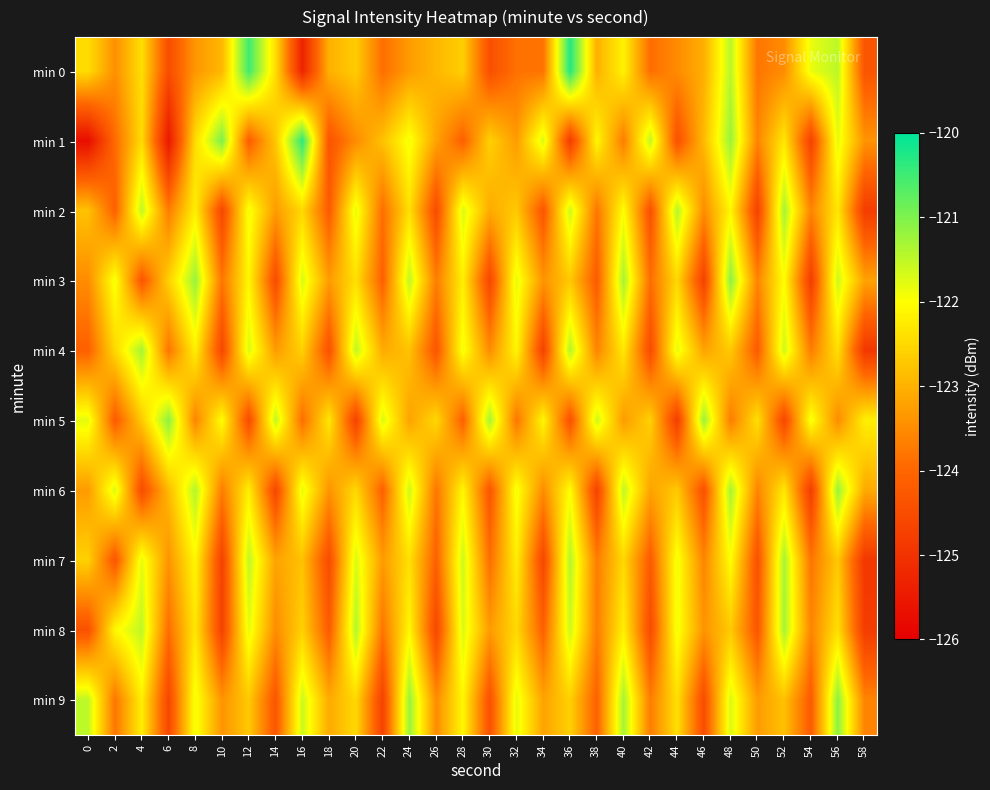

What is the total value across all series at 38?

-1234.5